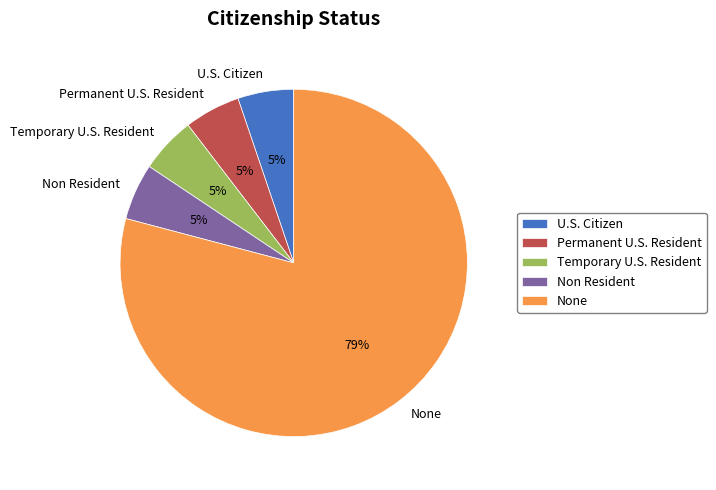

To the nearest percent, what is the combined percentage of Non Resident and Permanent U.S. Resident?

10%